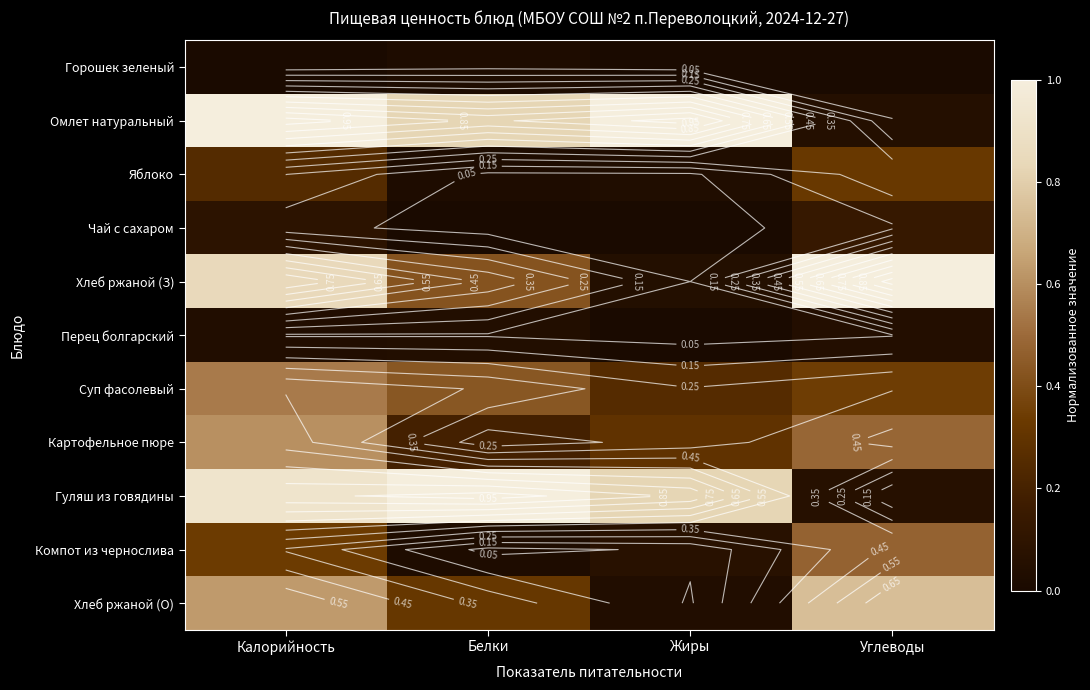

How many series are shown in this chart?

11